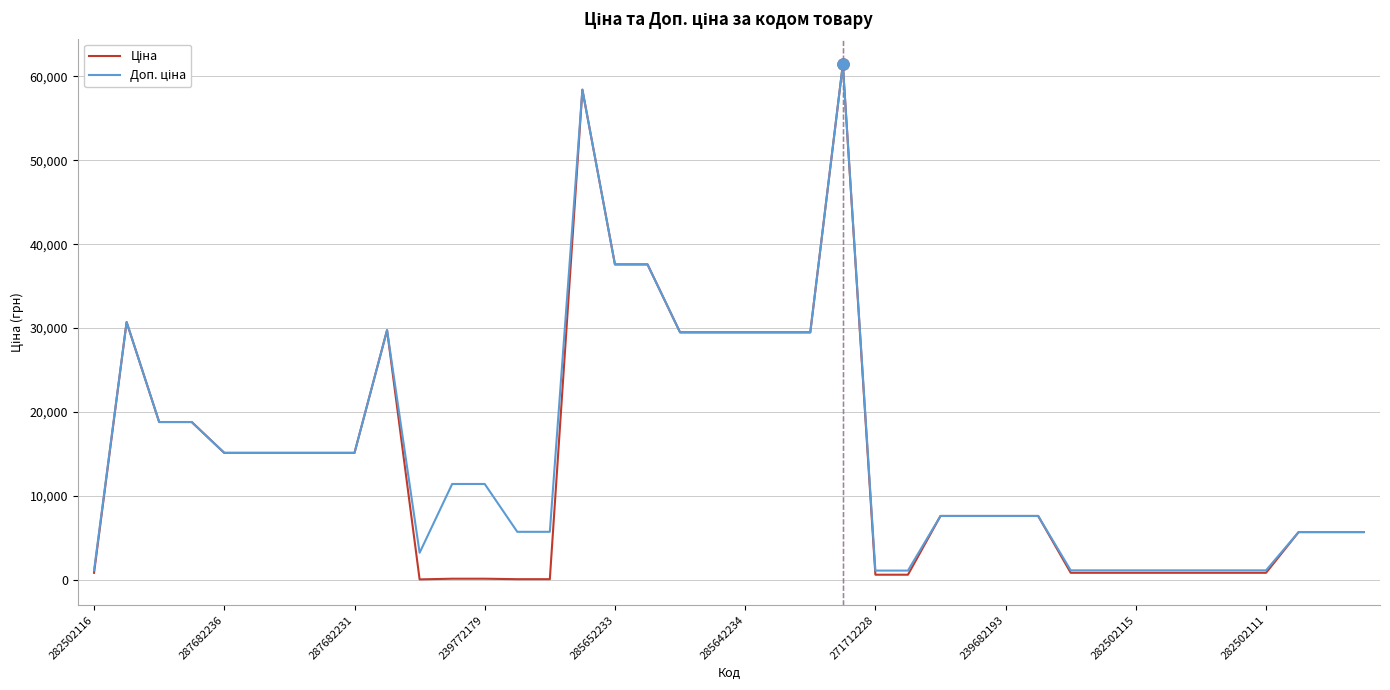

What is the maximum value shown in the chart?

61434.3